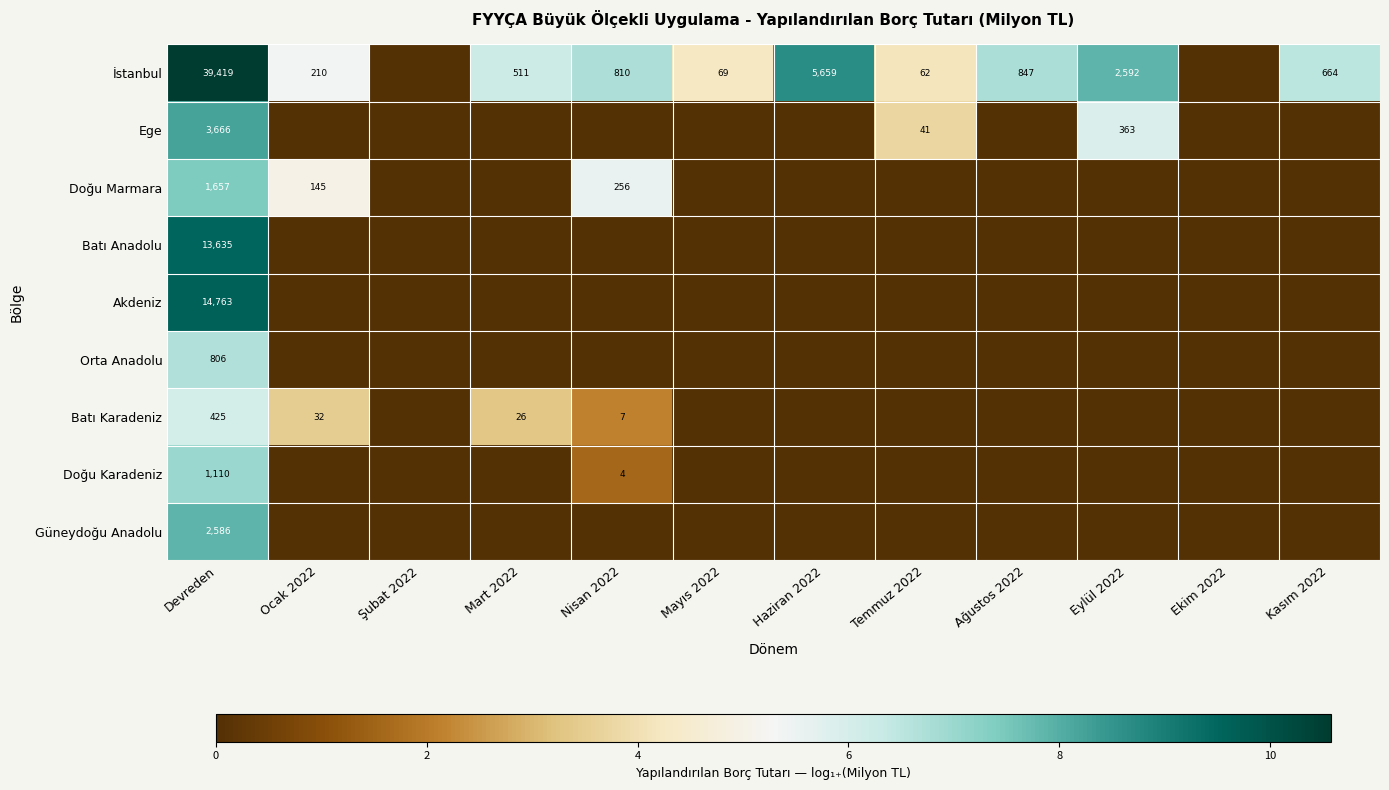

The value of Batı Karadeniz at Mart 2022 is 13. True or false?

False